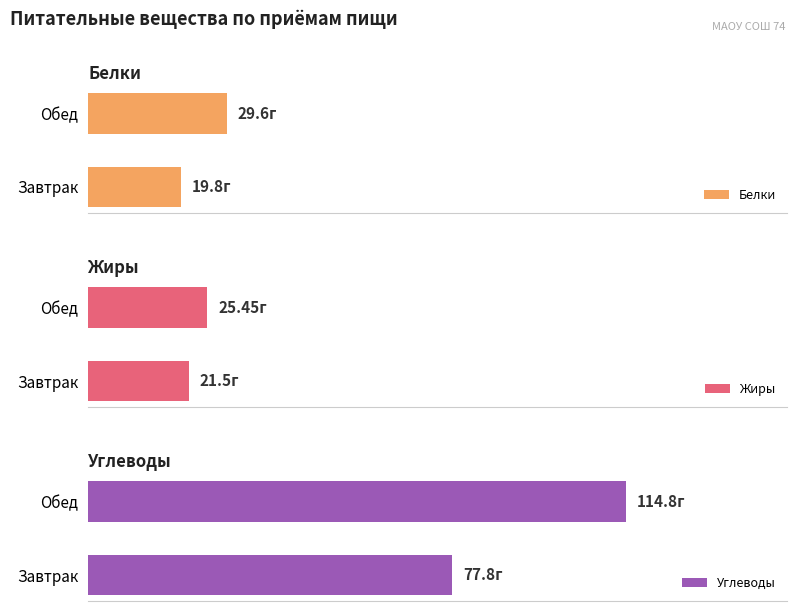

How many values in the Углеводы series exceed 114?

1